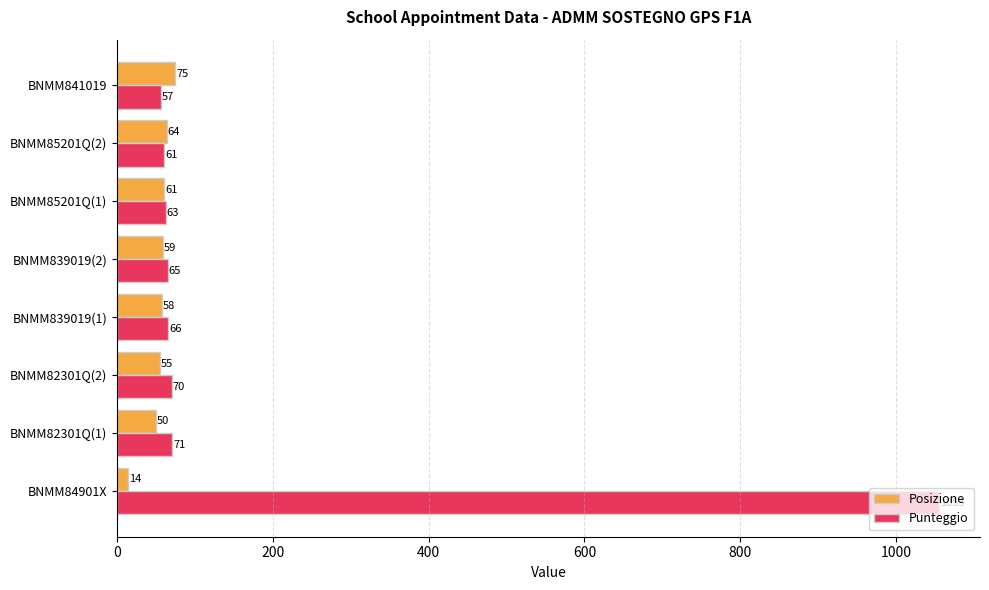

At which label is Punteggio closest to 556?

BNMM82301Q(1)